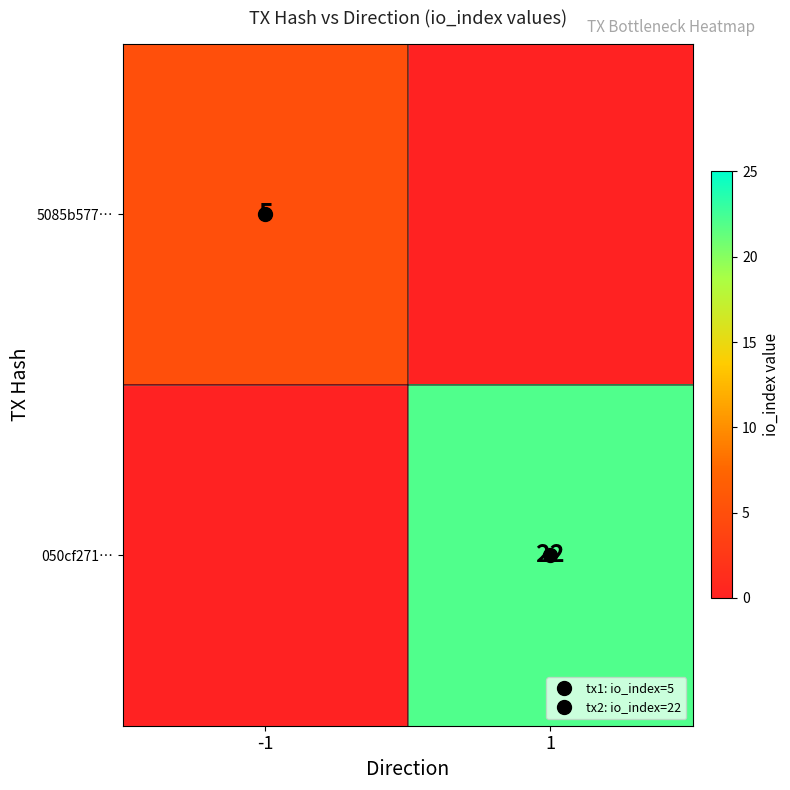

At which label is 050cf271… closest to 11?

-1